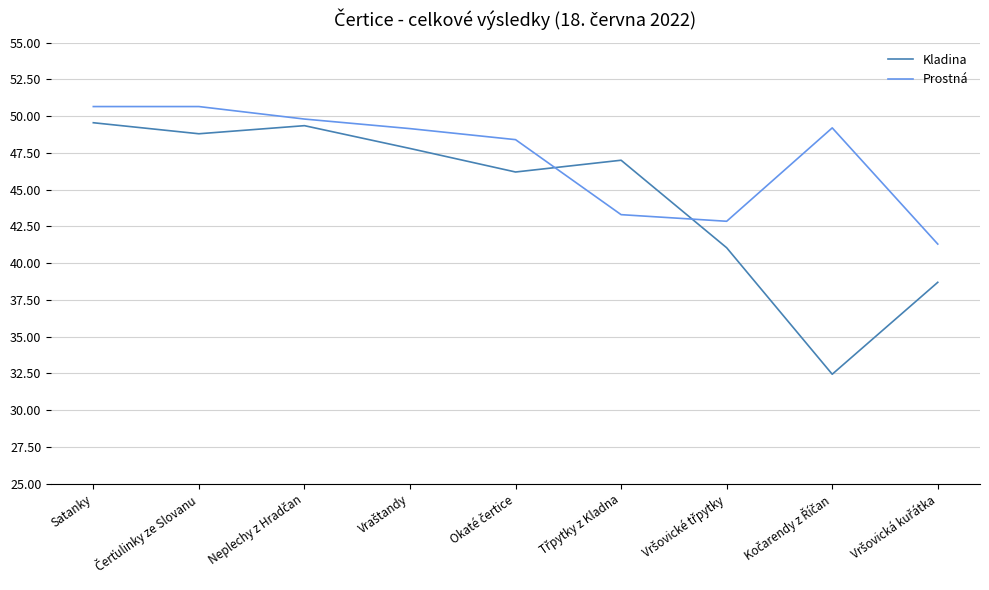

How many values in the Prostná series are below 49?

4